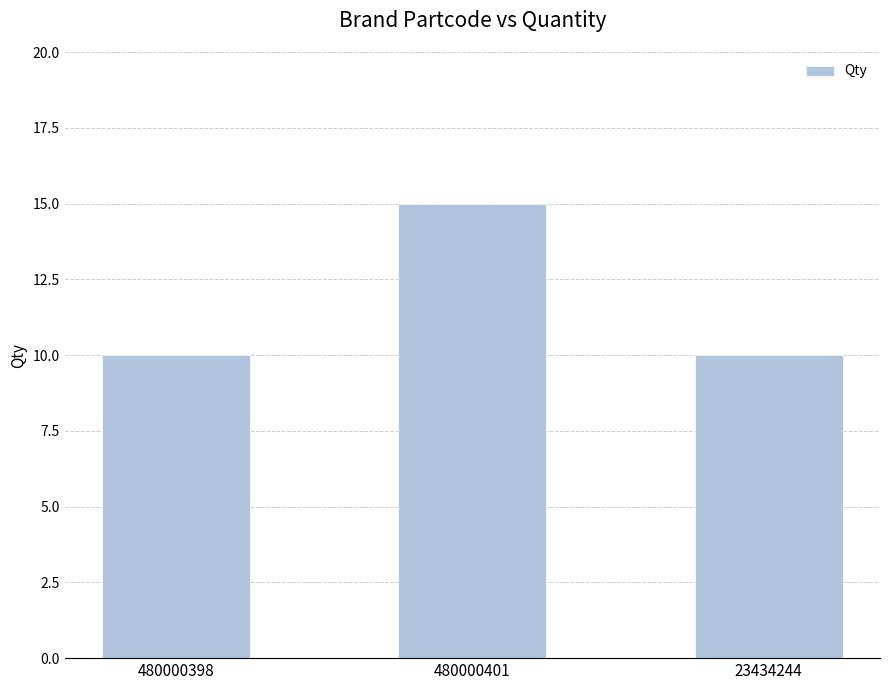

The chart shows a value of 15 at 480000401. True or false?

True